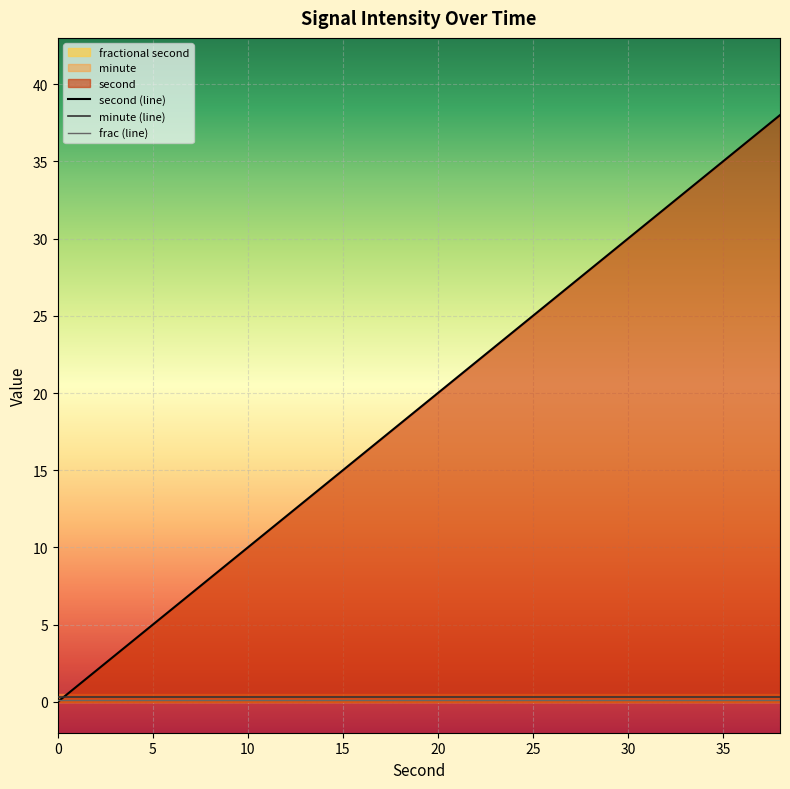

The second (line) series shows 10.0 at 10. True or false?

True